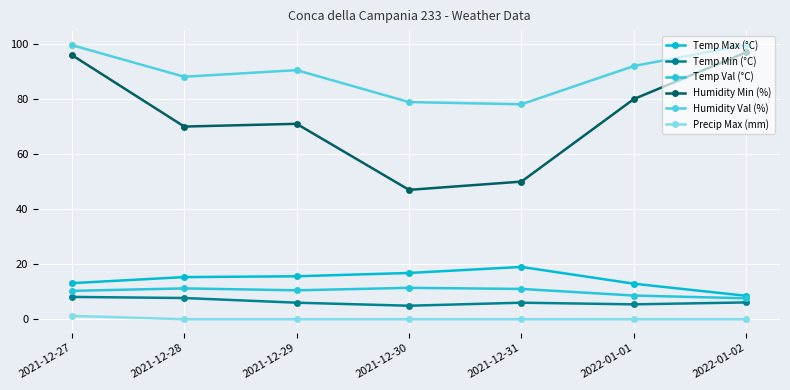

How many values in the Humidity Min (%) series are below 71?

3